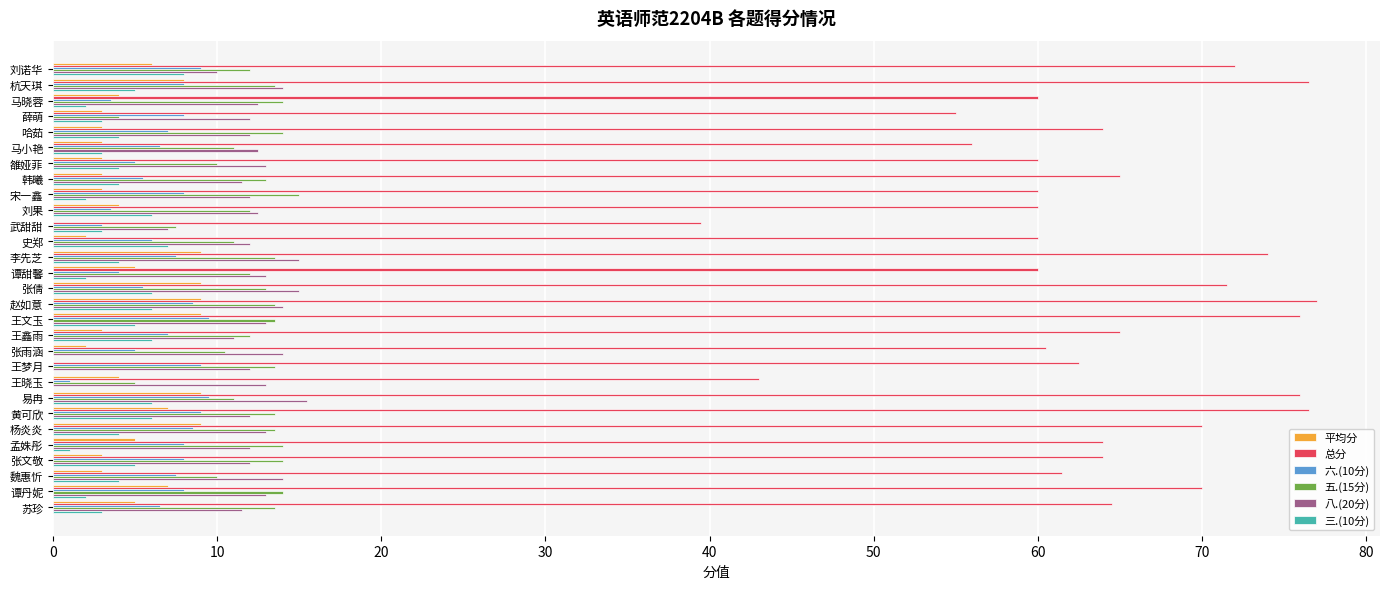

The value of 总分 at 张文敬 is 64.0. True or false?

True